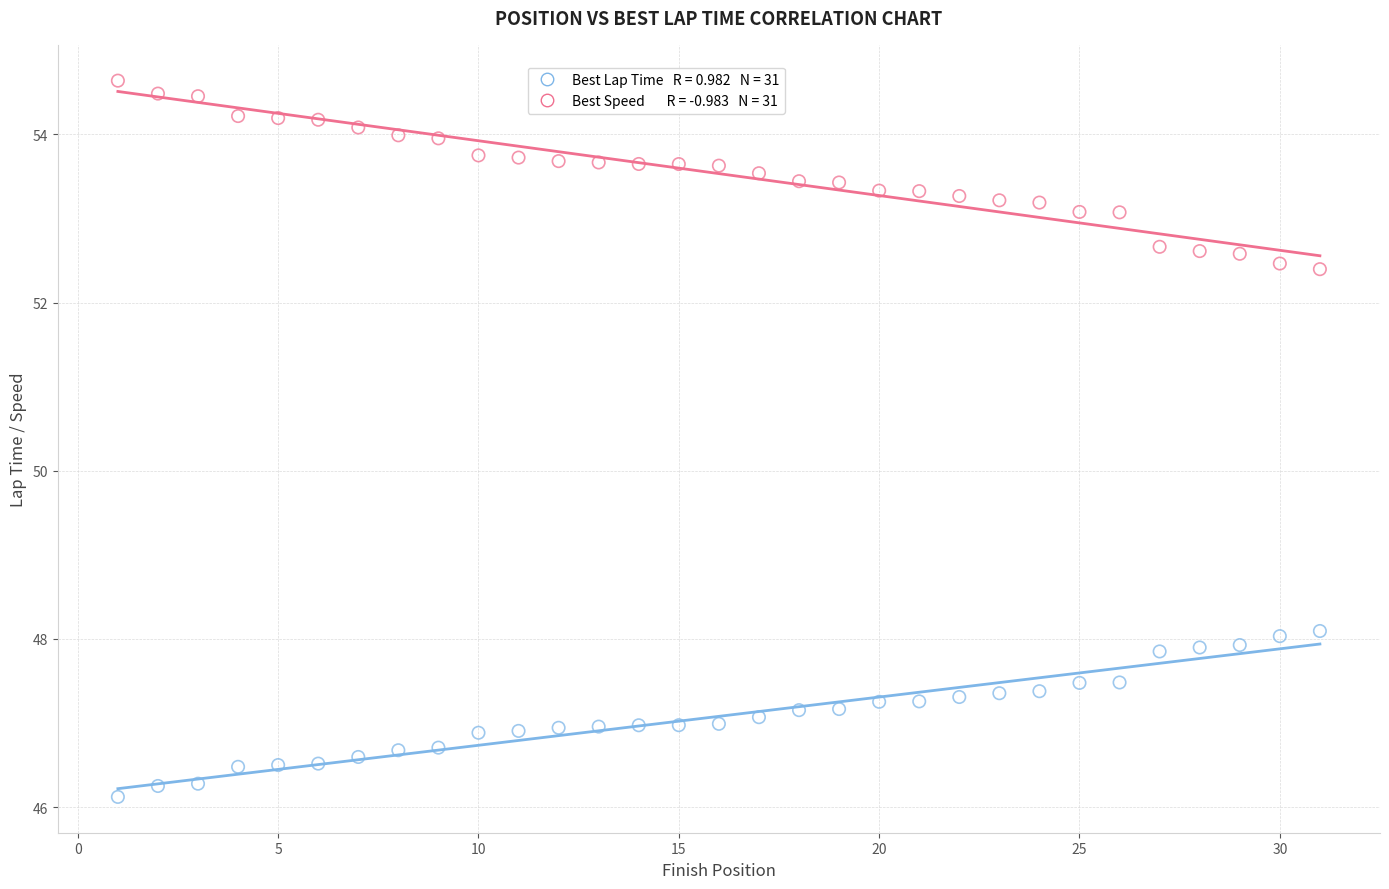

Across all data points, what is the range of X values (max minus min)?

30.0